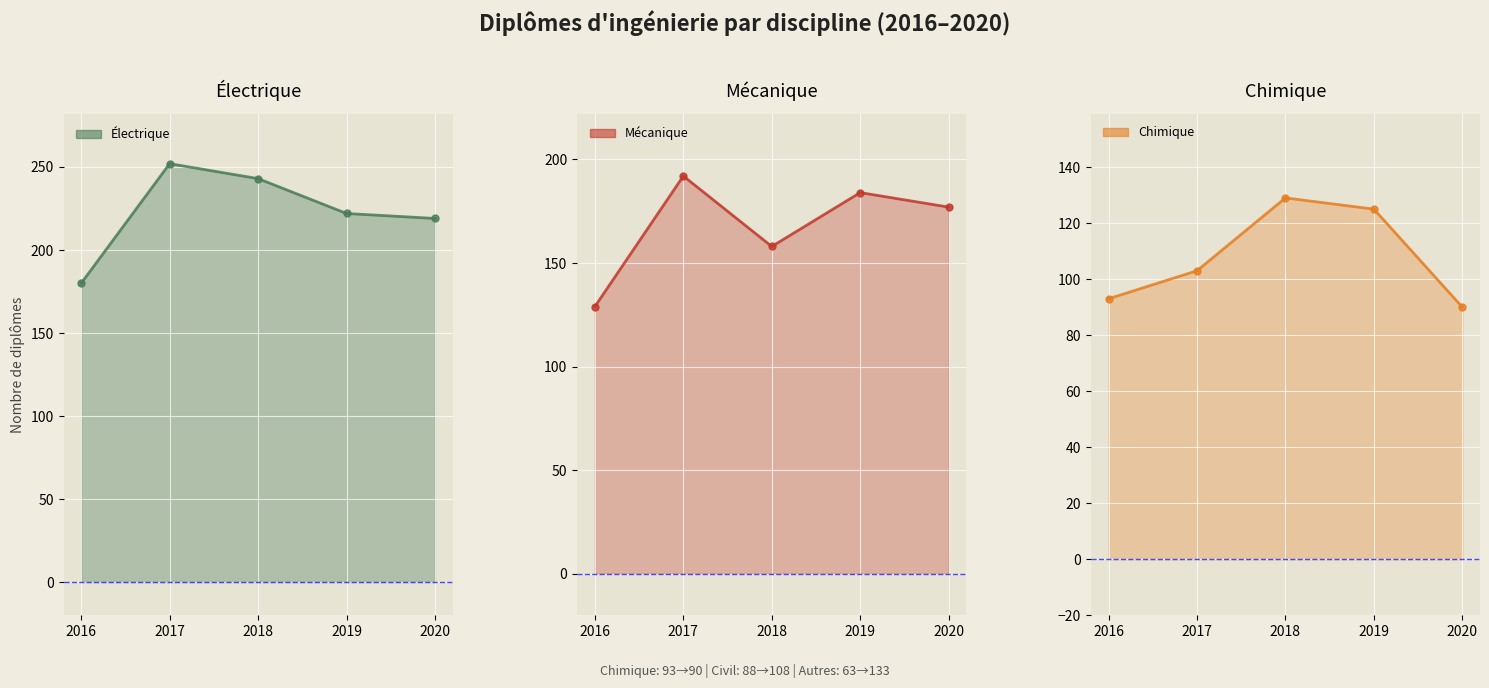

True or false: Électrique line and Mécanique line cross at least once.

False